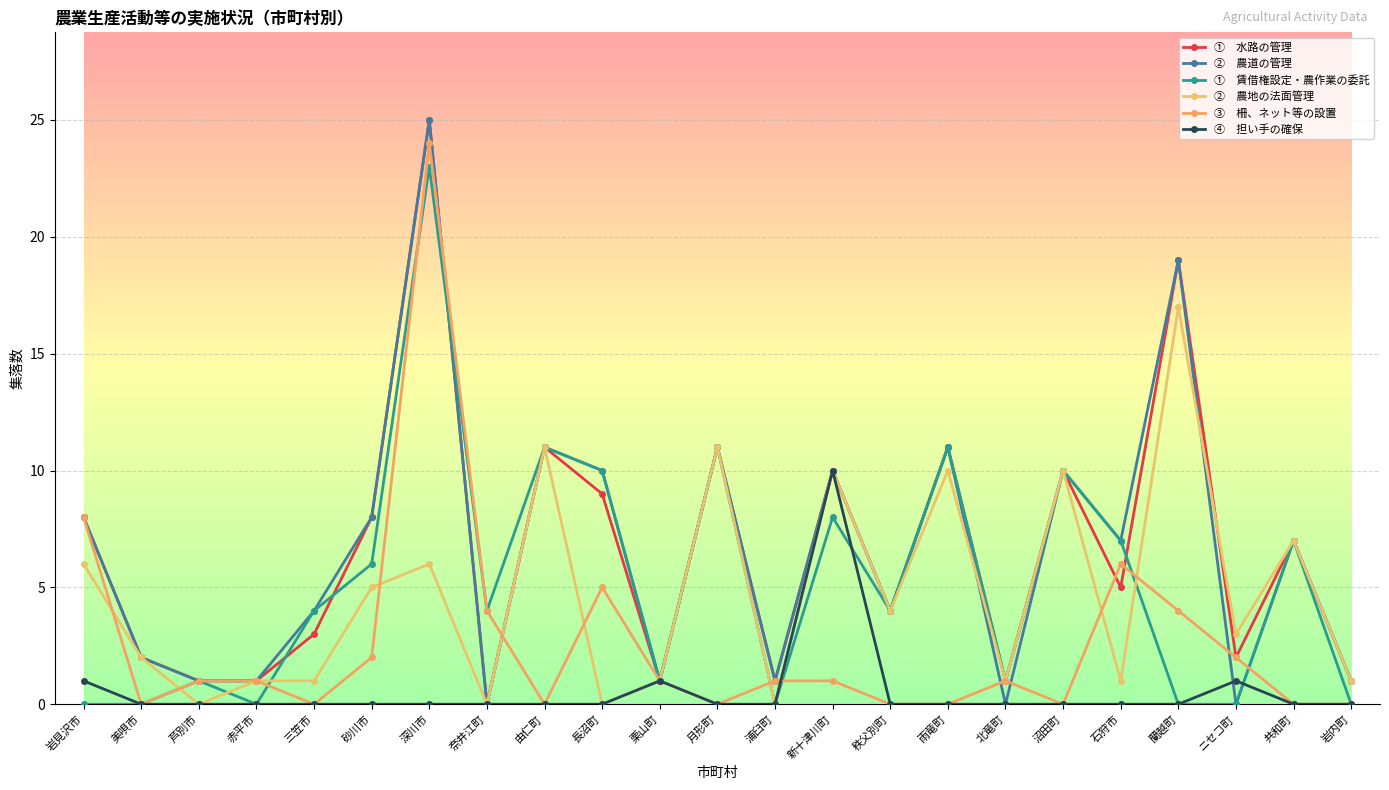

At which category is the sum across all series the highest?

深川市